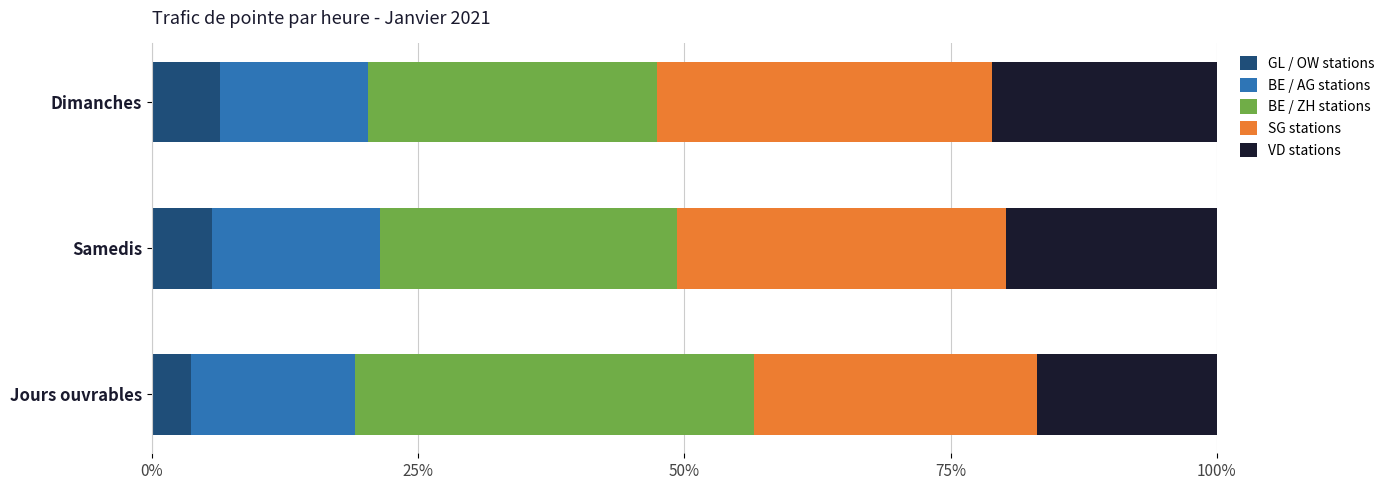

True or false: GL / OW stations has a value of 2.8 at Dimanches.

False